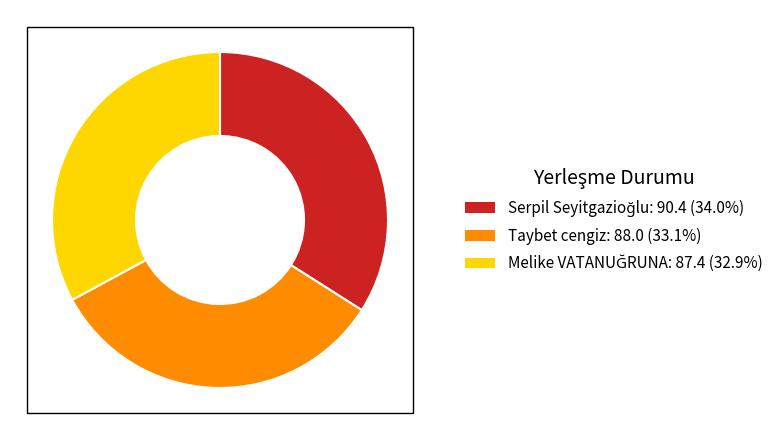

Is there a majority slice in this chart?

No